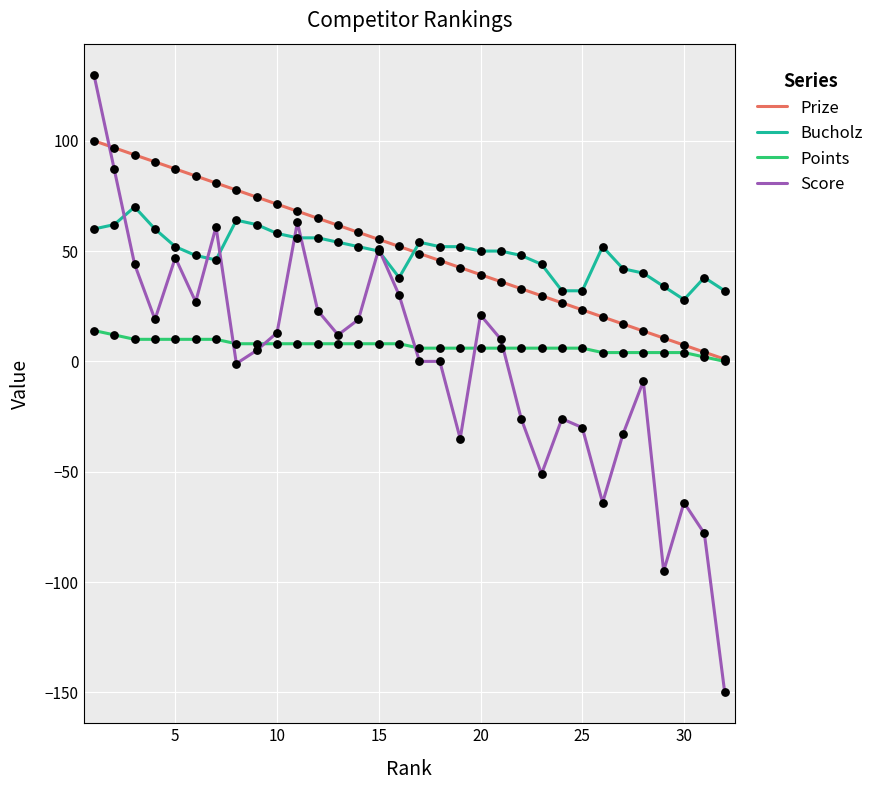

Which series has the largest range (max minus min)?

Score